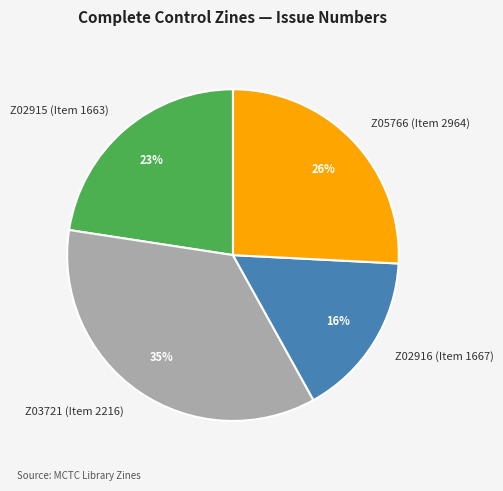

To the nearest percent, what is the combined percentage of Z02916 (Item 1667) and Z05766 (Item 2964)?

42%